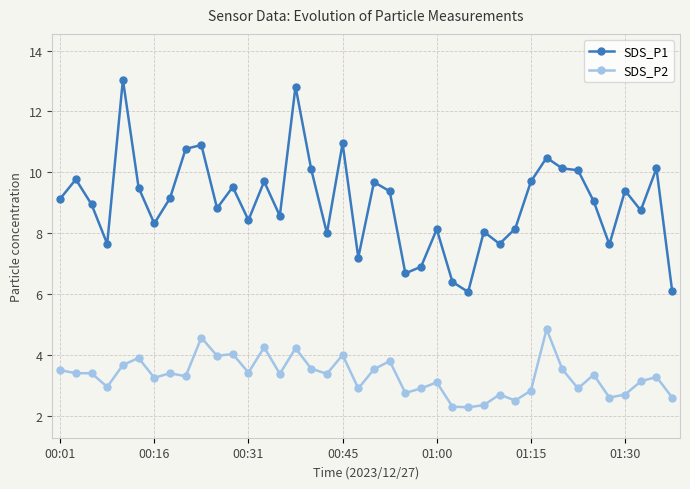

What is the lowest value of the SDS_P2 series?

2.3